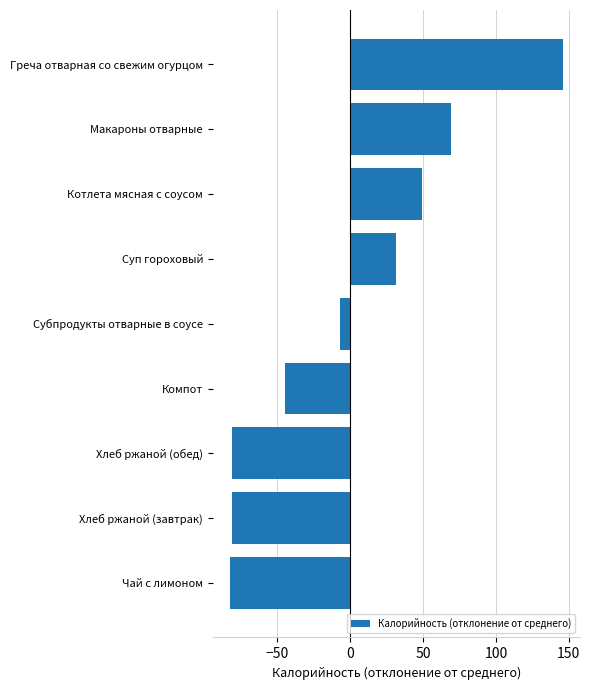

Reading bottom to top, extract all data points from this chart.

-82.8	-80.8	-80.8	-44.8	-6.8	31.2	49.2	69.2	146.2